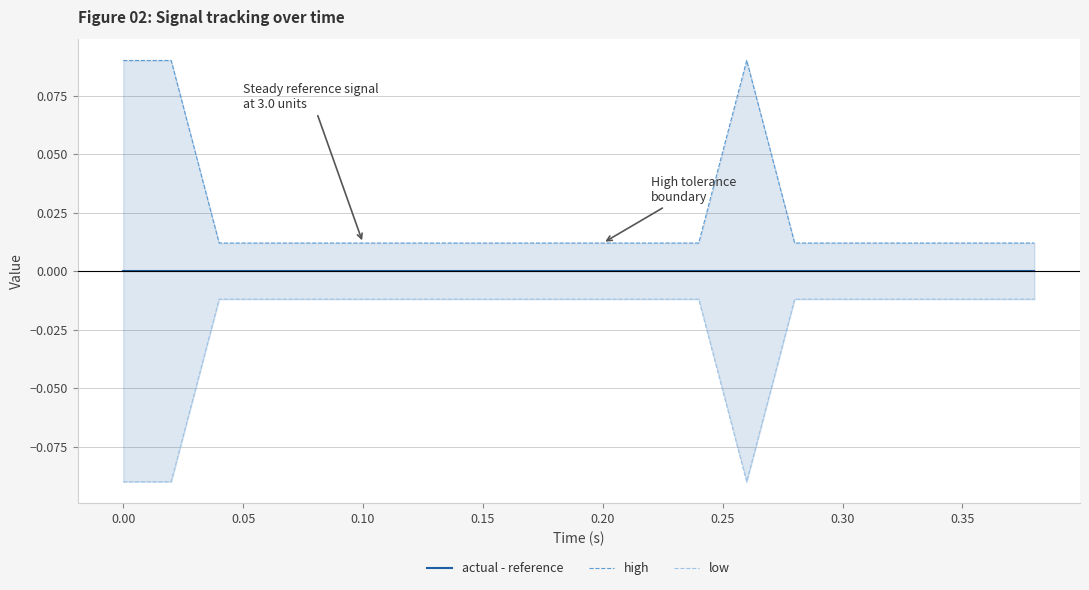

List the series in order of their peak value, highest first.

high, actual - reference, low